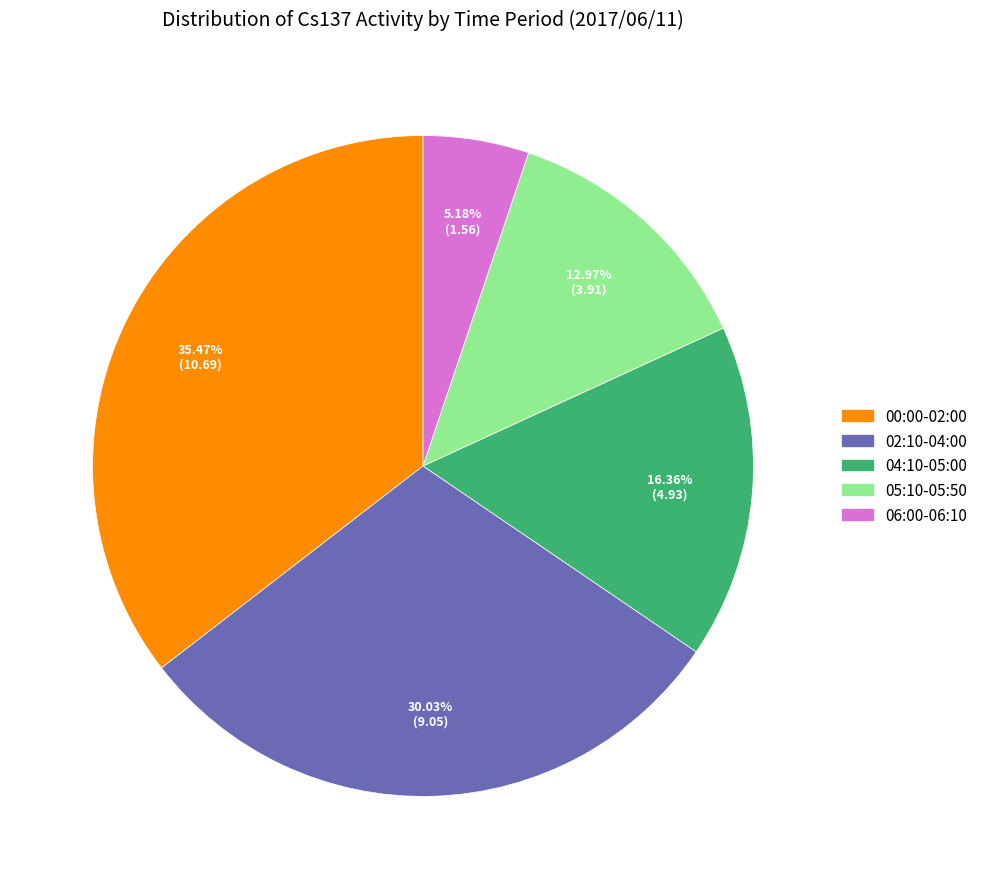

Does any single category account for the majority?

No